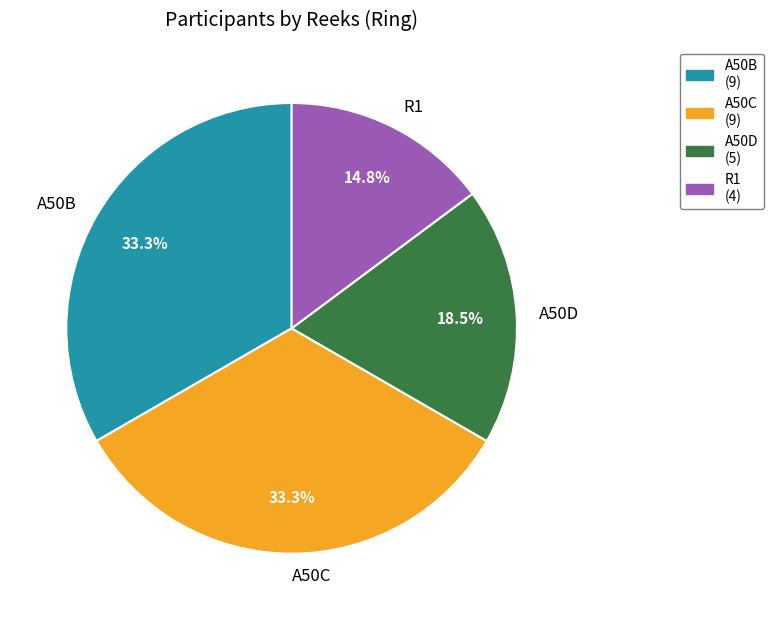

What is the smallest slice in the pie chart?

R1